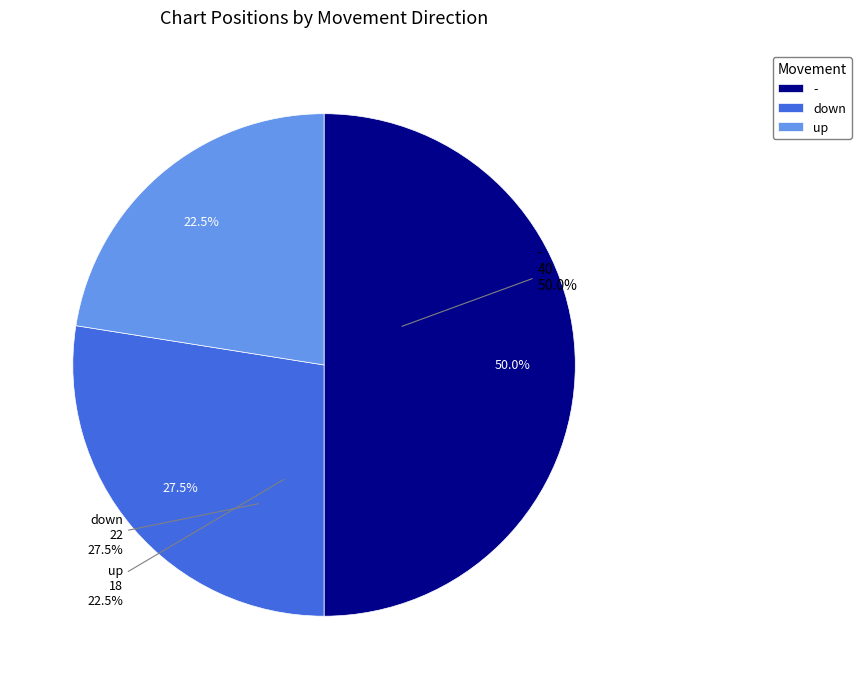

What is the total percentage of - and down?

77.5%